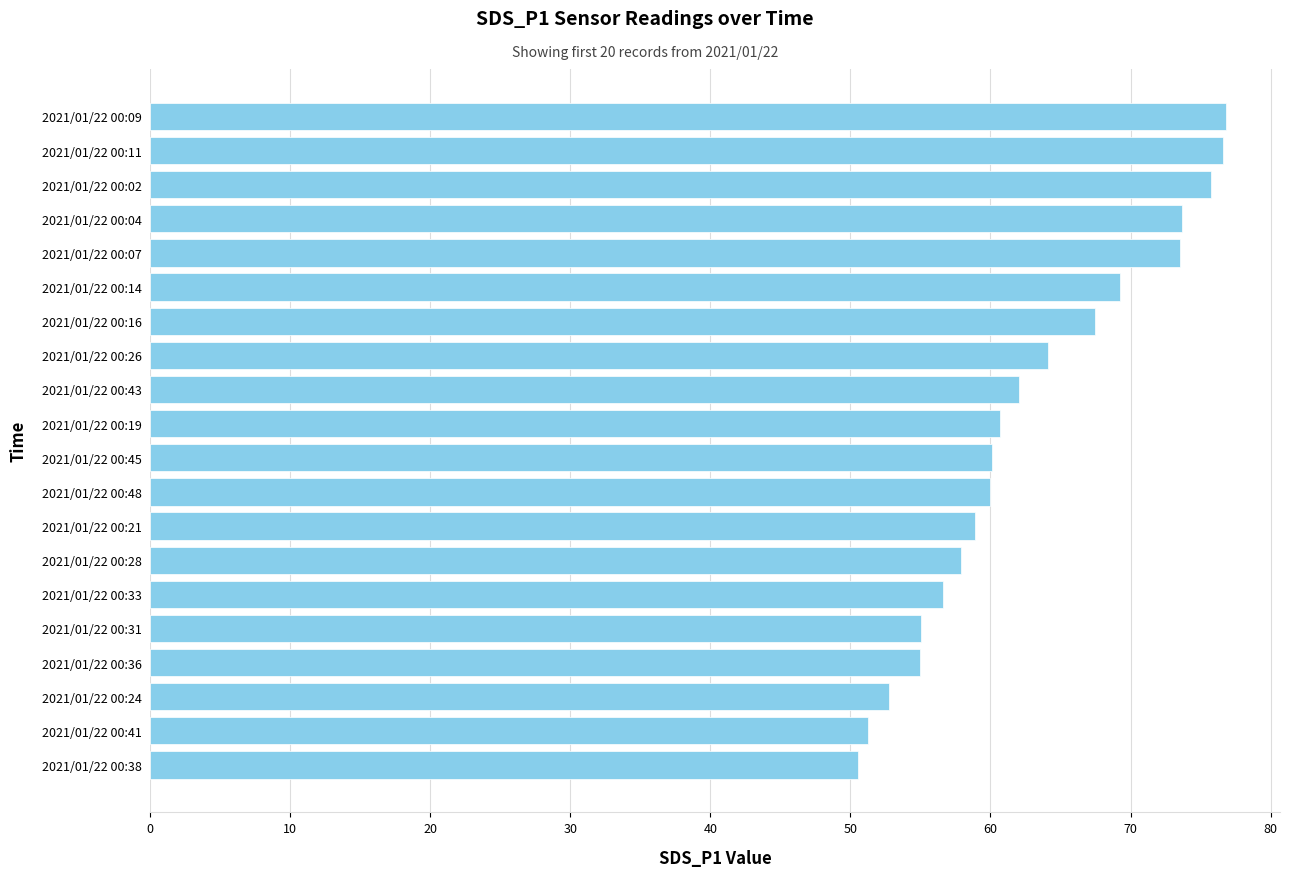

Is it true that the value at 2021/01/22 00:04 is 42.7?

False